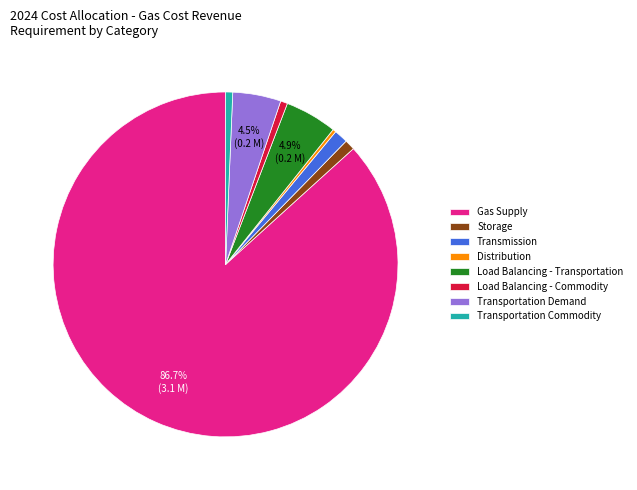

Which has a higher value, Transportation Demand or Storage?

Transportation Demand